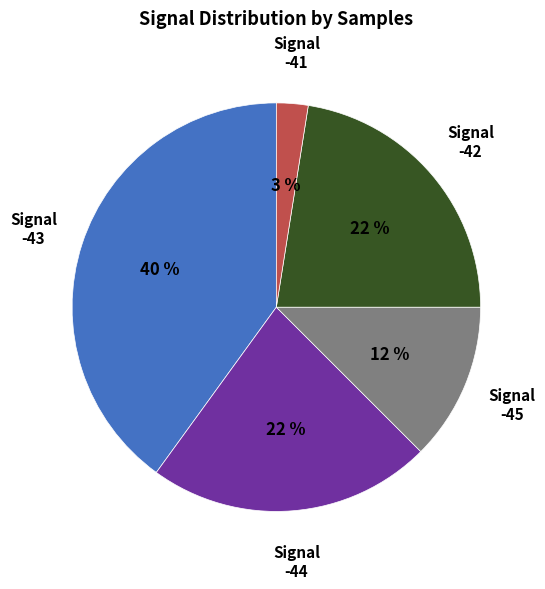

Is there any slice that represents more than half of the pie?

No